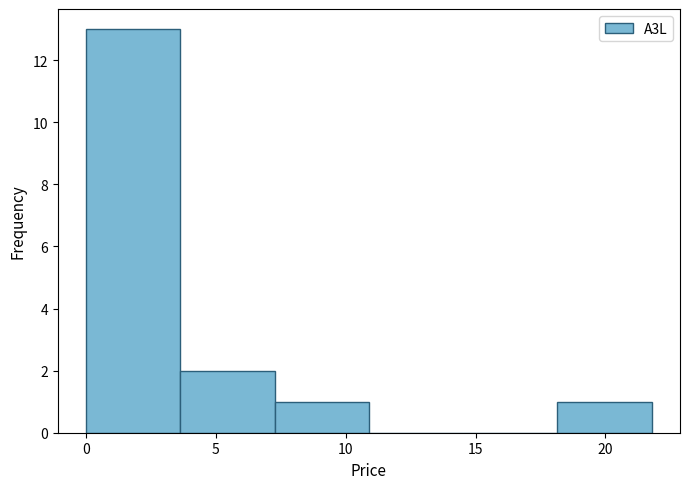

Reading left to right, transcribe this chart: for each bar, give the range it covers on the x-axis and its height. Neither the bar edges nor the heights are printed on the chart, so give them approximately, as read against the axes.

0.0 to 3.5: 13
3.5 to 7.5: 2
7.5 to 11.0: 1
11.0 to 14.5: 0
14.5 to 18.0: 0
18.0 to 22.0: 1